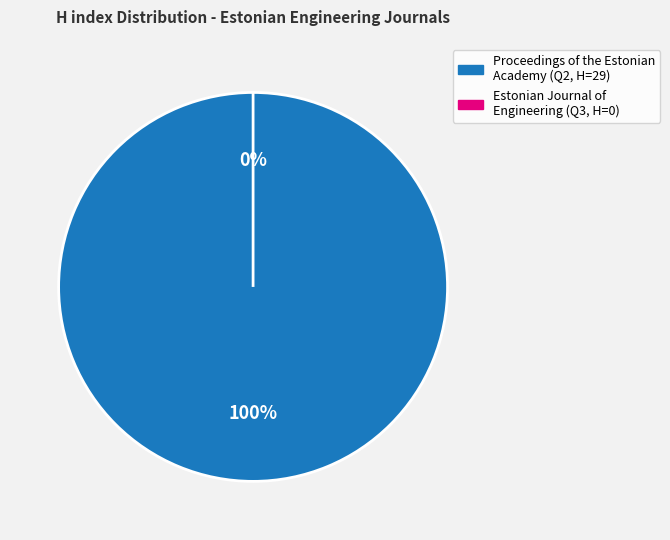

Which category has the smallest portion of the pie?

Estonian Journal of Engineering